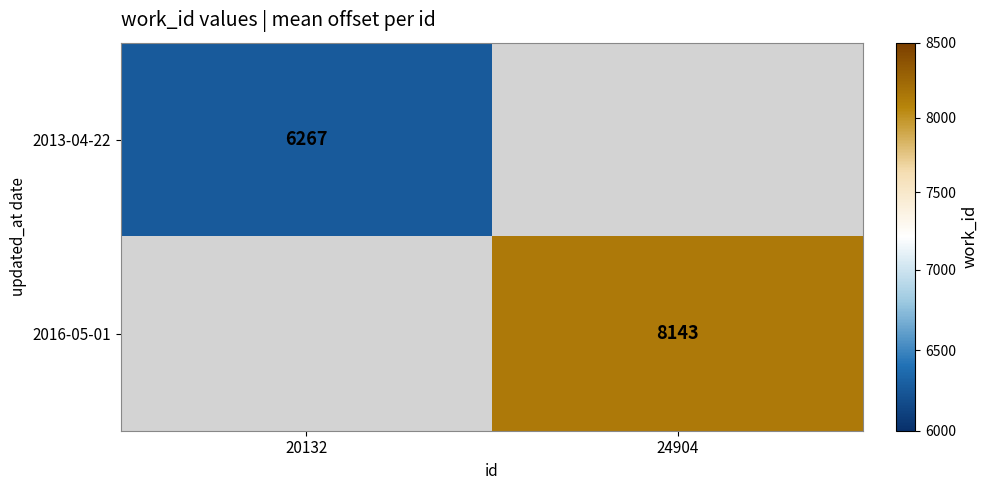

The value of 2016-05-01 at 24904 is 8143. True or false?

True